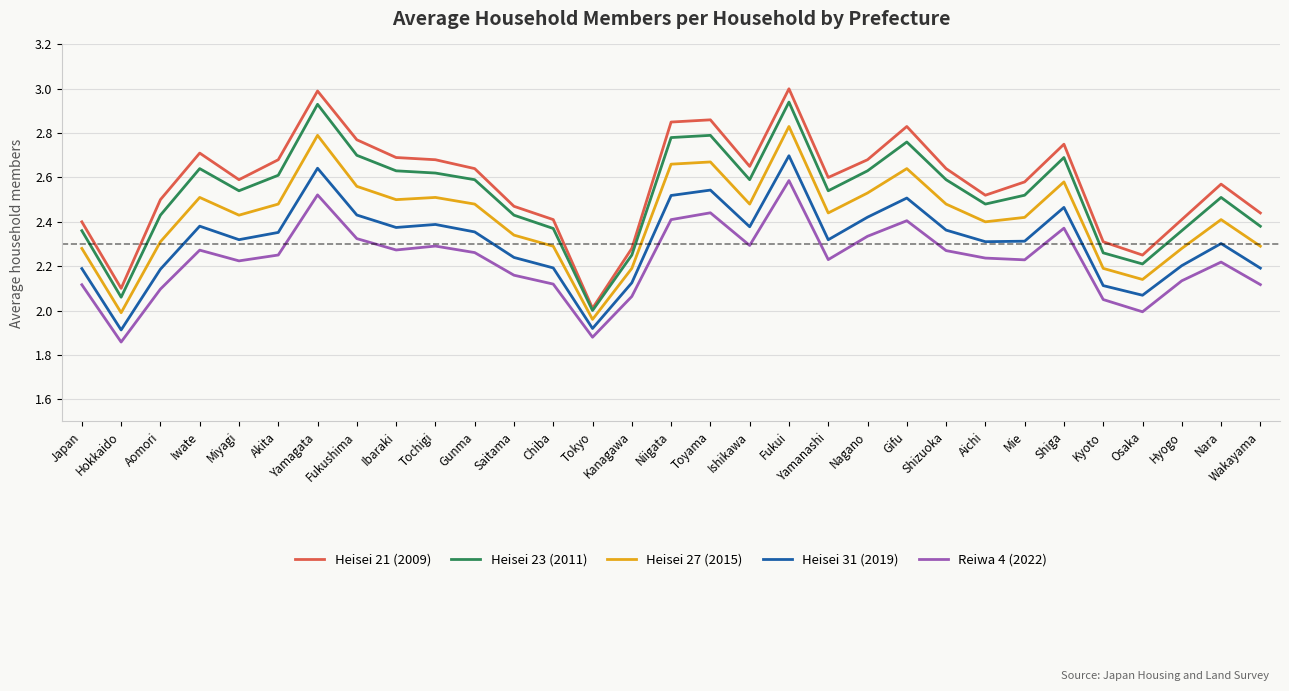

Which series has the largest total across all categories?

Heisei 21 (2009)